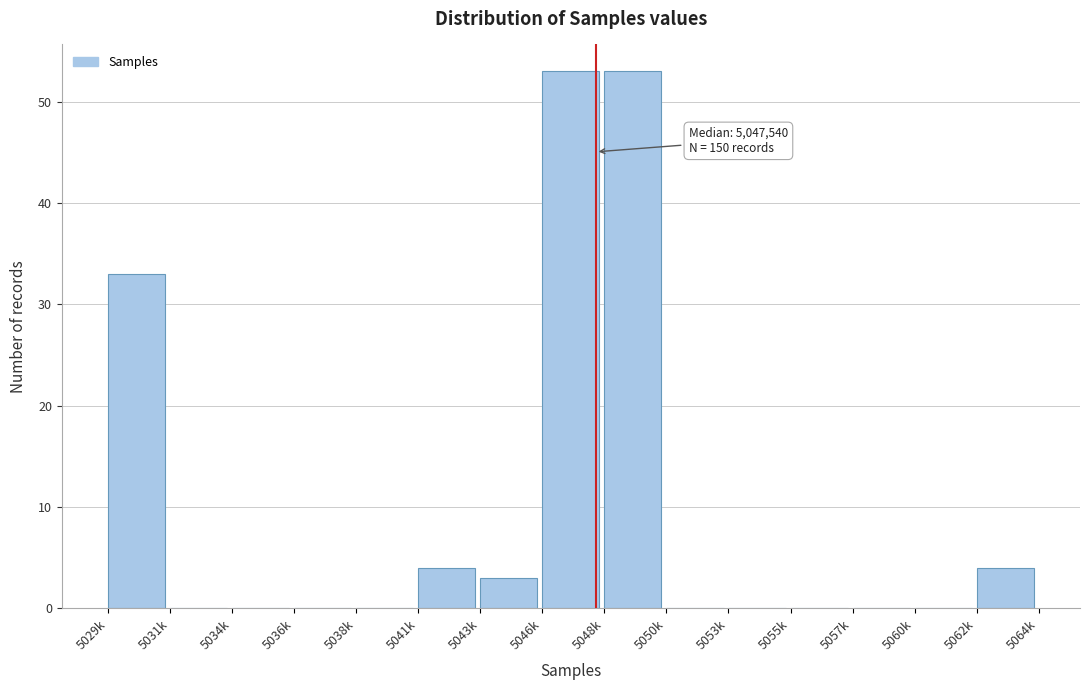

Reading right to left, what are all the values shown in this chart?

5062k=4	5060k=0	5057k=0	5055k=0	5053k=0	5050k=0	5048k=53	5046k=53	5043k=3	5041k=4	5038k=0	5036k=0	5034k=0	5031k=0	5029k=33